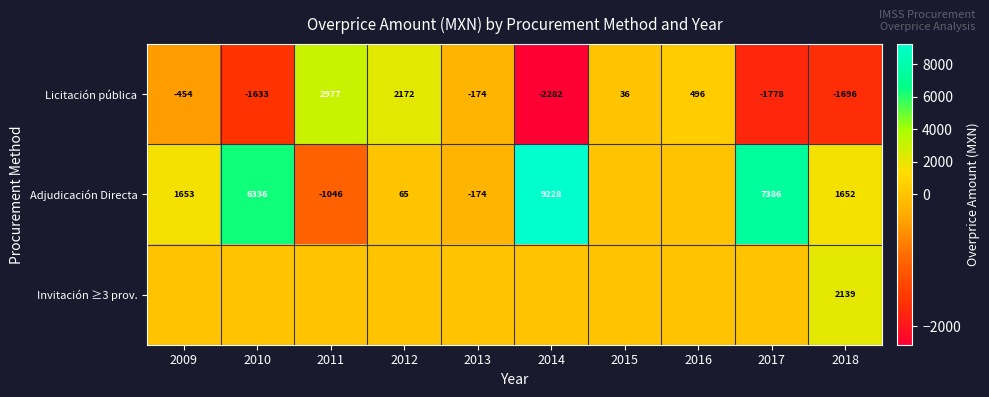

Which has a higher value, 2010 or 2015?

2015